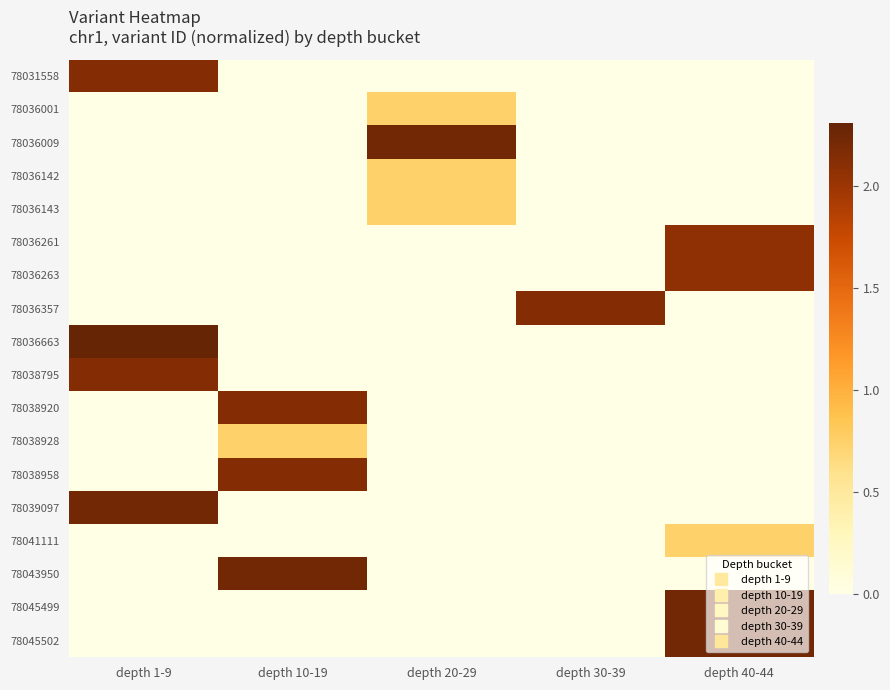

Rank the series at depth 20-29 from lowest to highest value.

78031558, 78036261, 78036263, 78036357, 78036663, 78038795, 78038920, 78038928, 78038958, 78039097, 78041111, 78043950, 78045499, 78045502, 78036001, 78036142, 78036143, 78036009